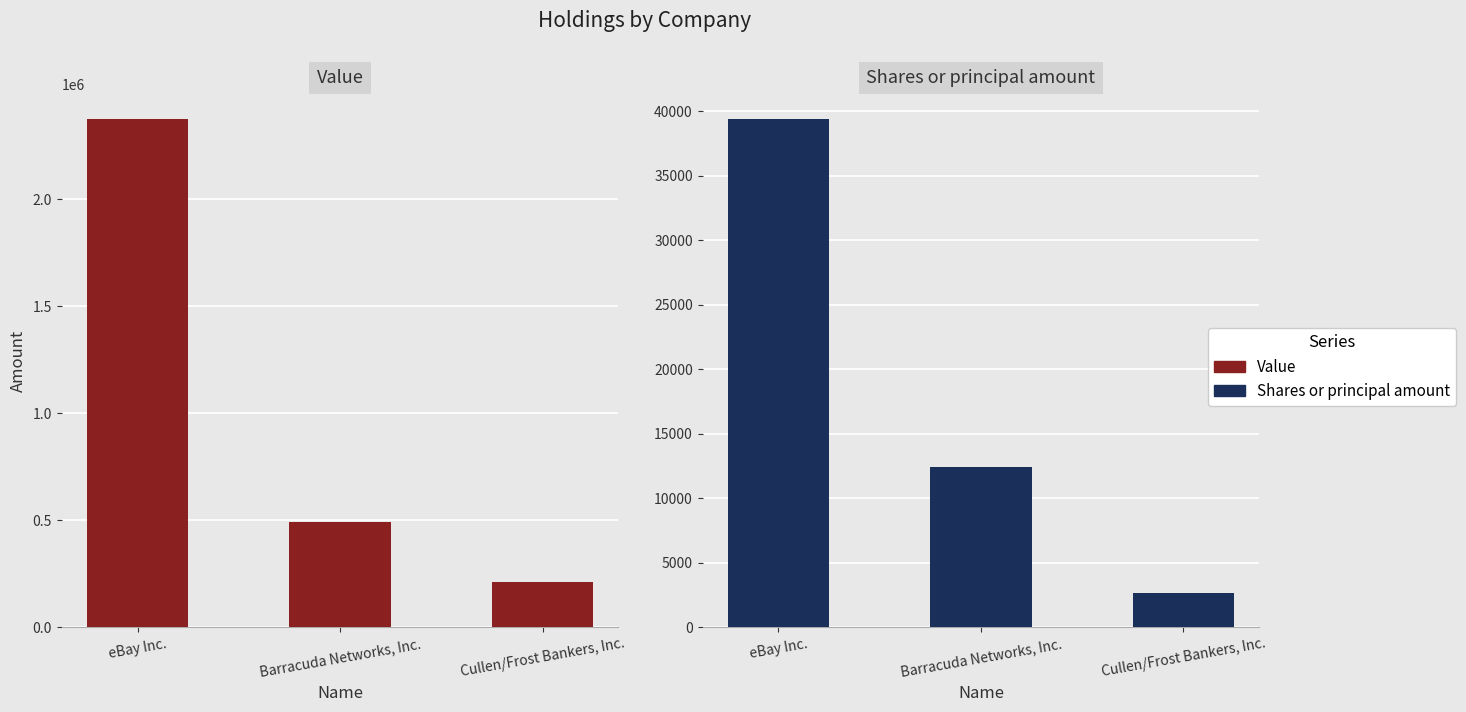

At which label does Shares or principal amount first exceed 12380?

eBay Inc.